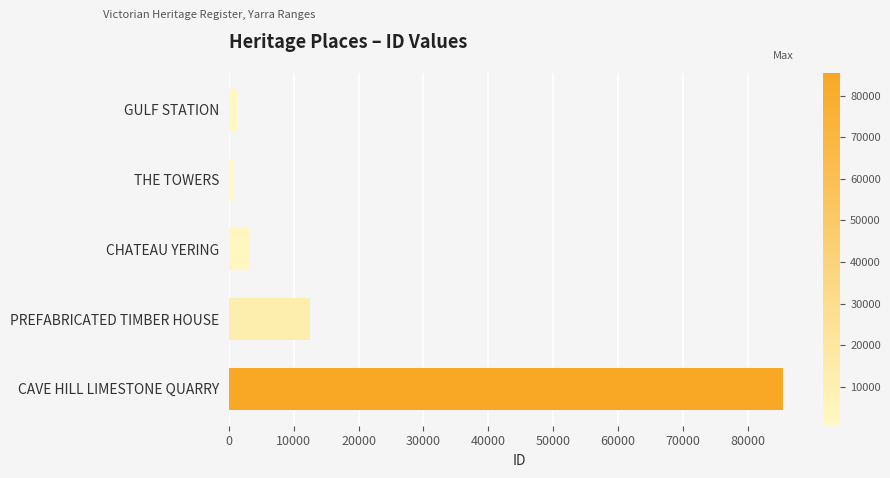

What is the ratio of the value at CAVE HILL LIMESTONE QUARRY to the value at CHATEAU YERING?

27.4